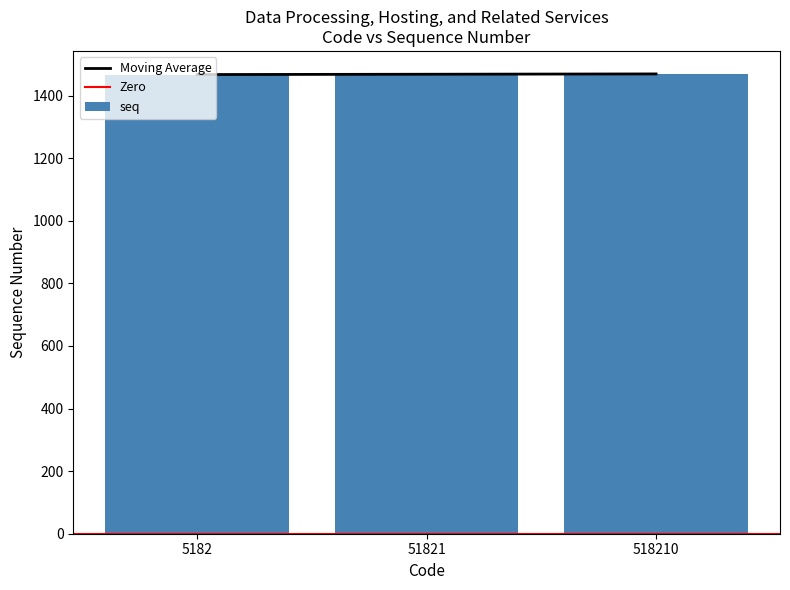

How many bars are there in total?

3